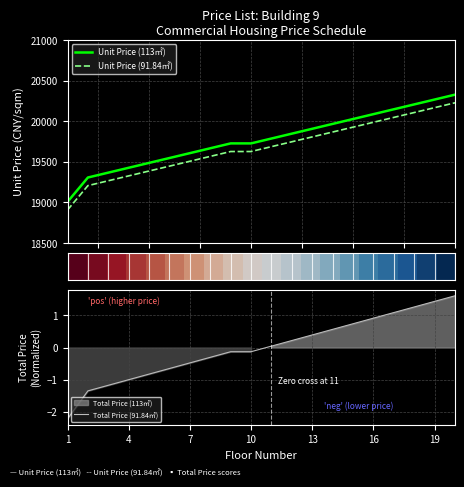

Which series has the largest range (max minus min)?

Unit Price (113㎡)